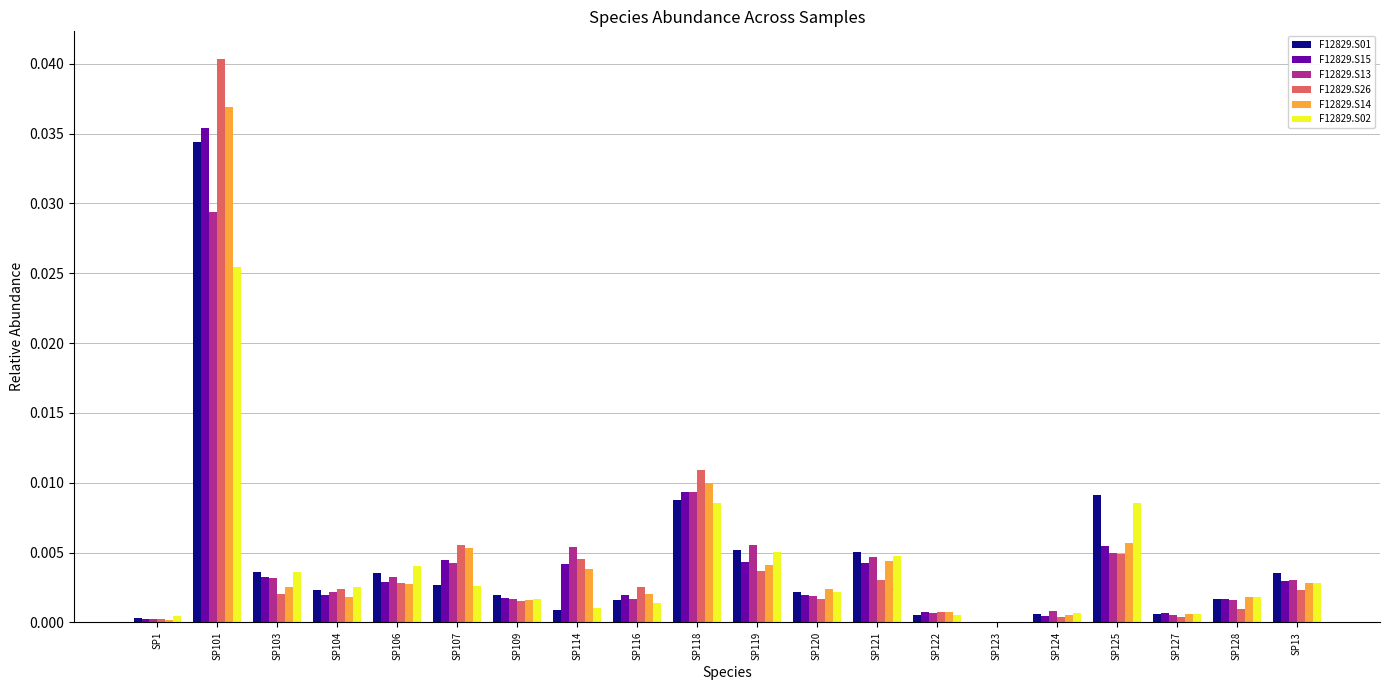

Which category has the highest value across all series?

SP101